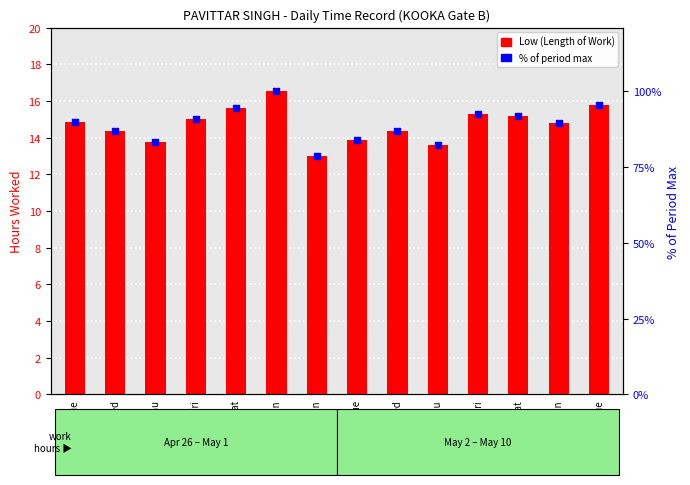

At how many categories does at least one series exceed 13?

14